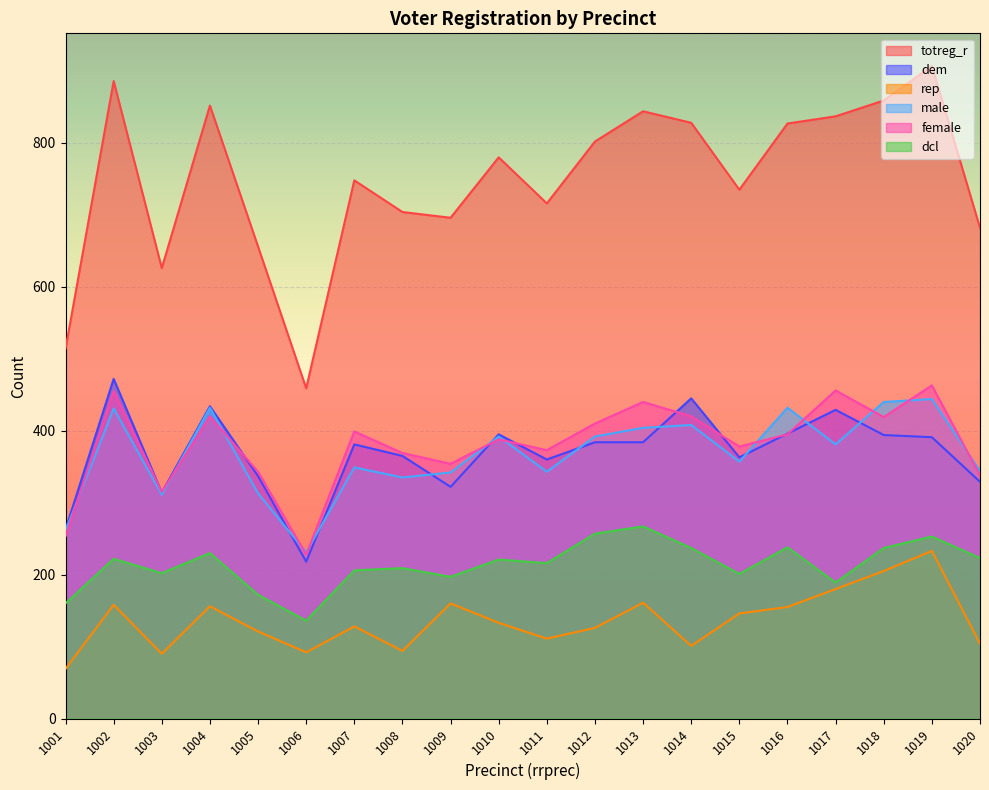

The value of dcl at 1012 is 257. True or false?

True